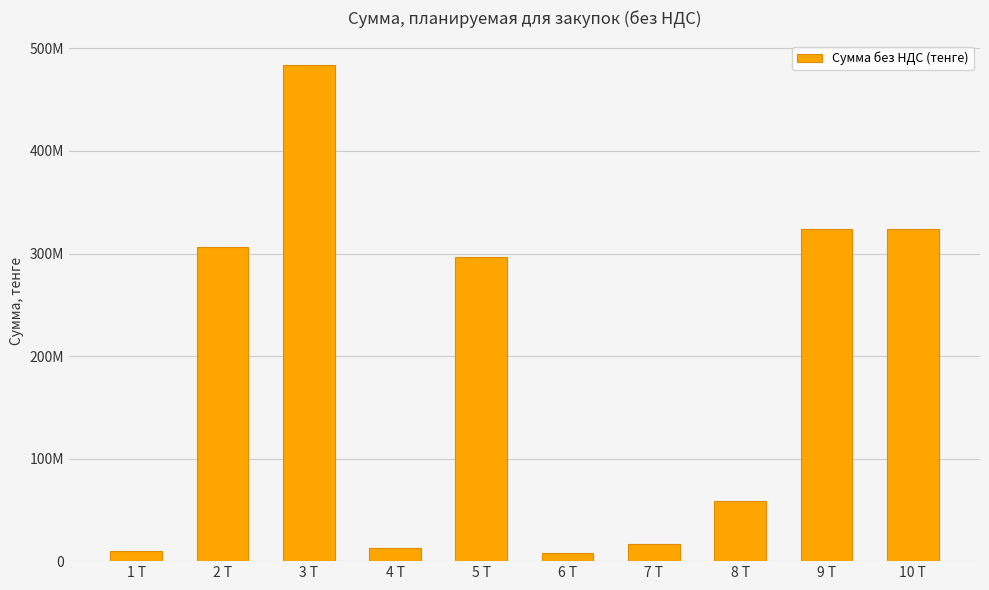

Reading right to left, extract all data points from this chart.

10 Т=323943187.5	9 Т=323943187.5	8 Т=59018761.4	7 Т=16644291.8	6 Т=7870625.5	5 Т=296948718.0	4 Т=12997187.5	3 Т=483678484.0	2 Т=306343185.9	1 Т=9407006.2